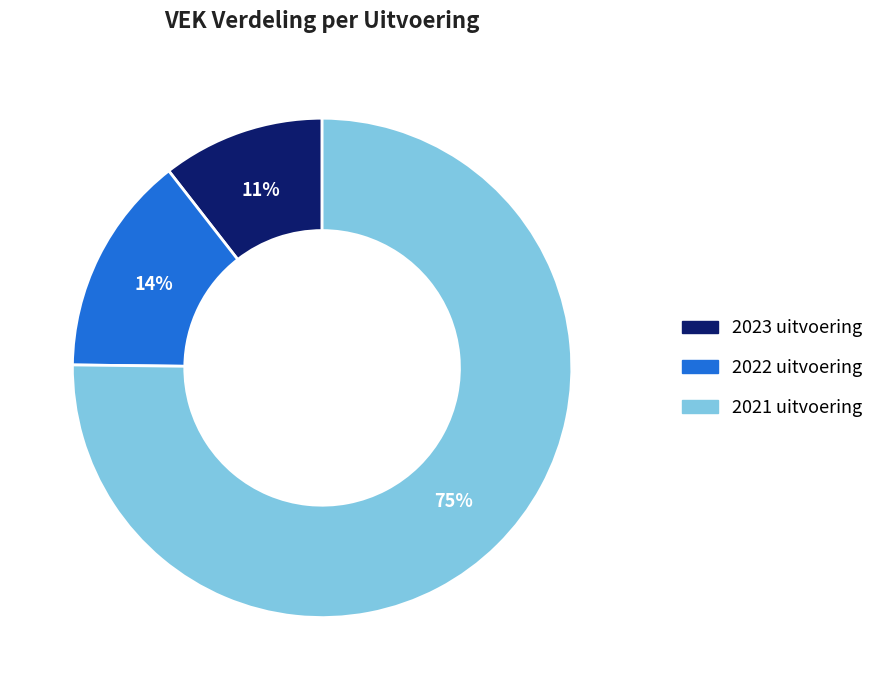

Rank the categories by value from highest to lowest.

2021 uitvoering, 2022 uitvoering, 2023 uitvoering